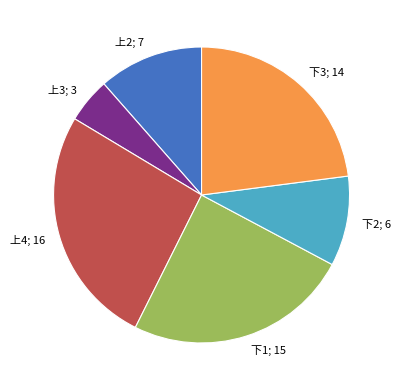

True or false: 上3 accounts for 20% of the total.

False